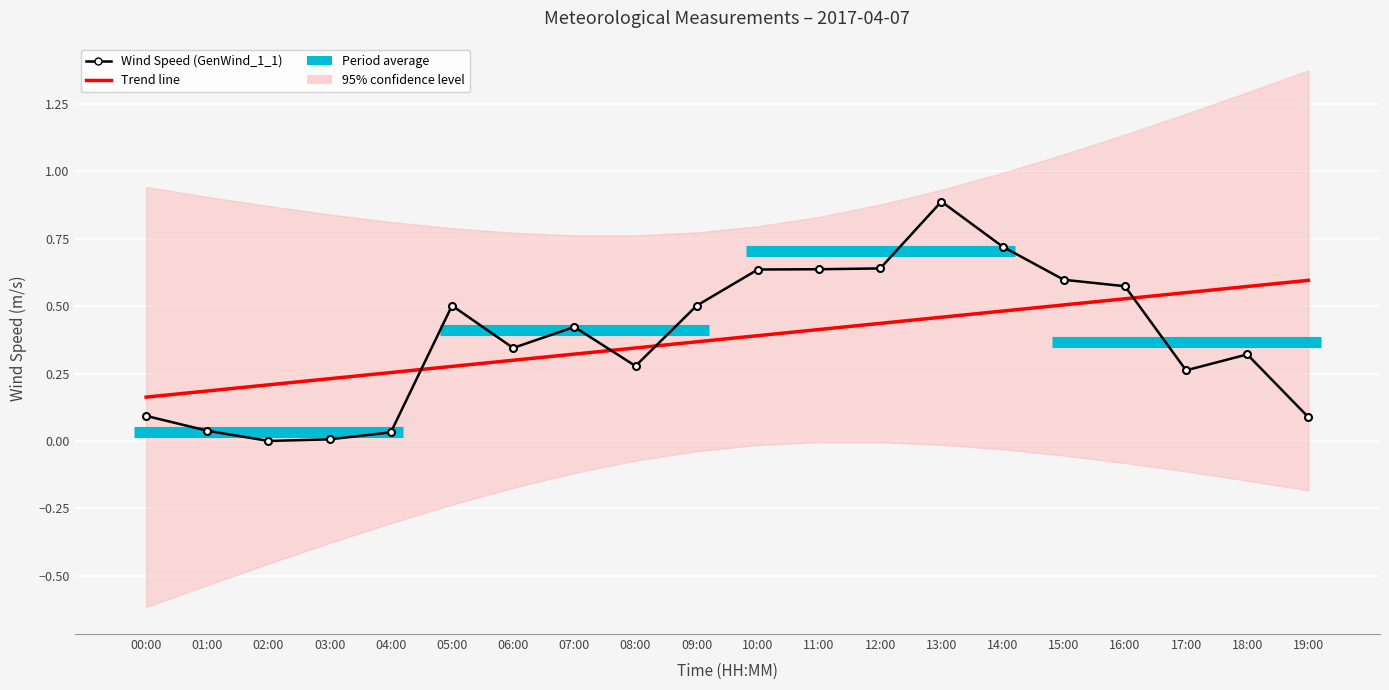

What is the total value across all series at 18:00?

0.9